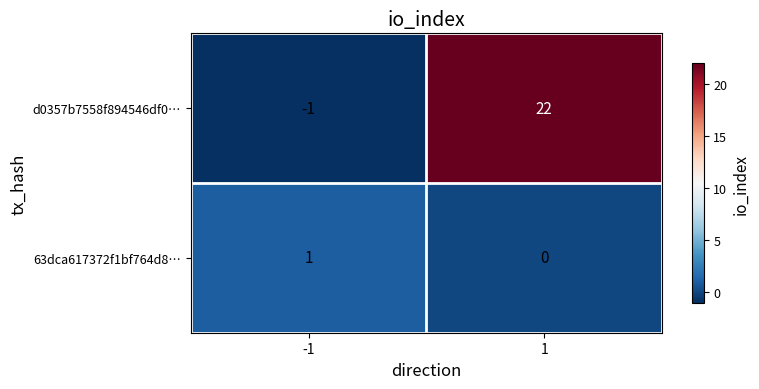

What is the spread (max minus min) of values at 1?

22